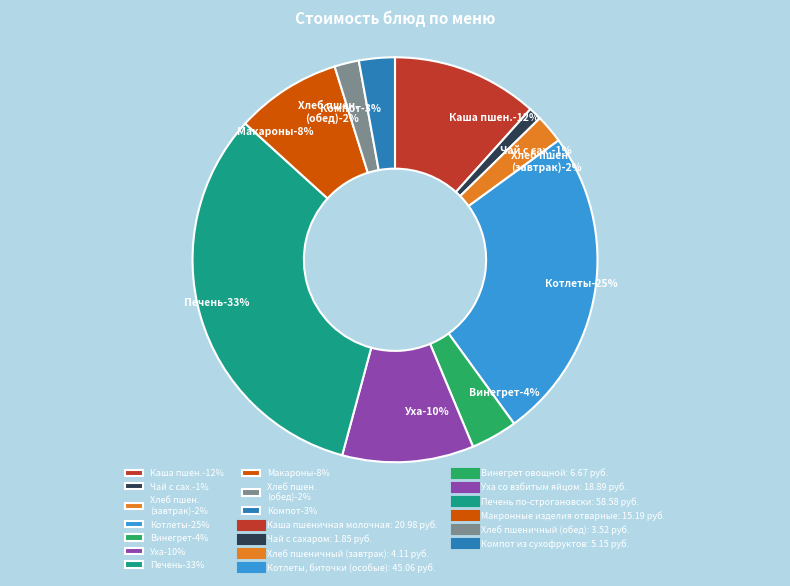

Does Хлеб пшеничный (обед) account for over 50% of the chart?

No